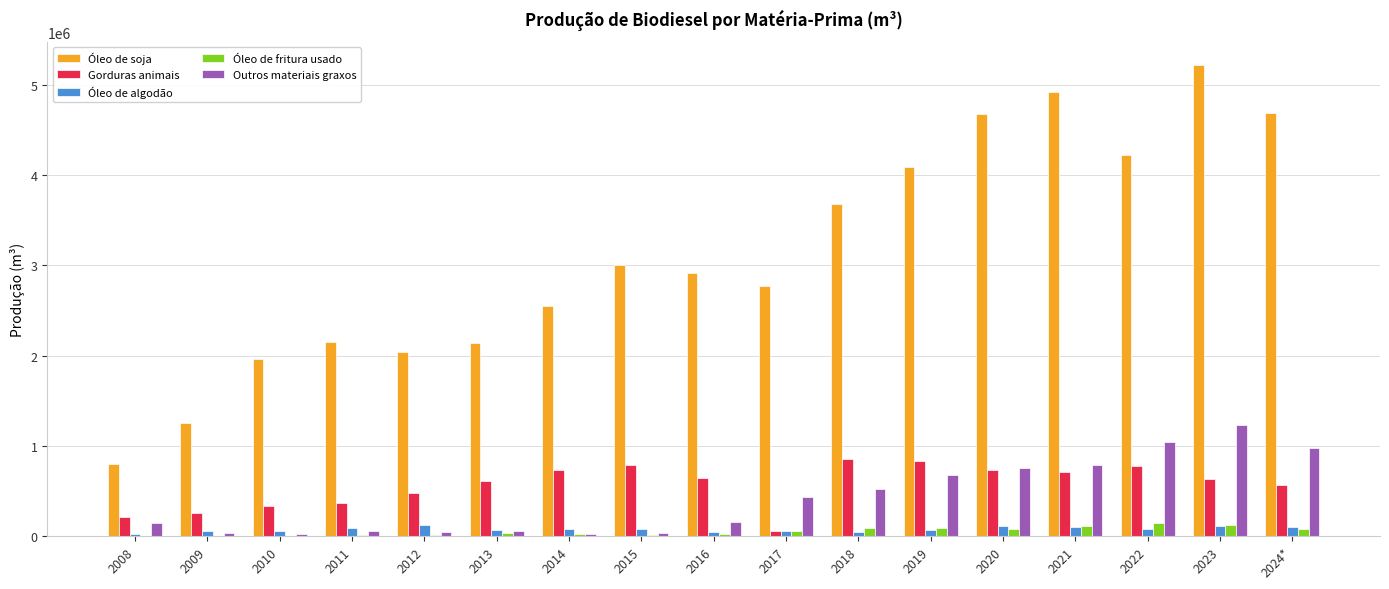

What is the sum of all Óleo de fritura usado values?

917786.3